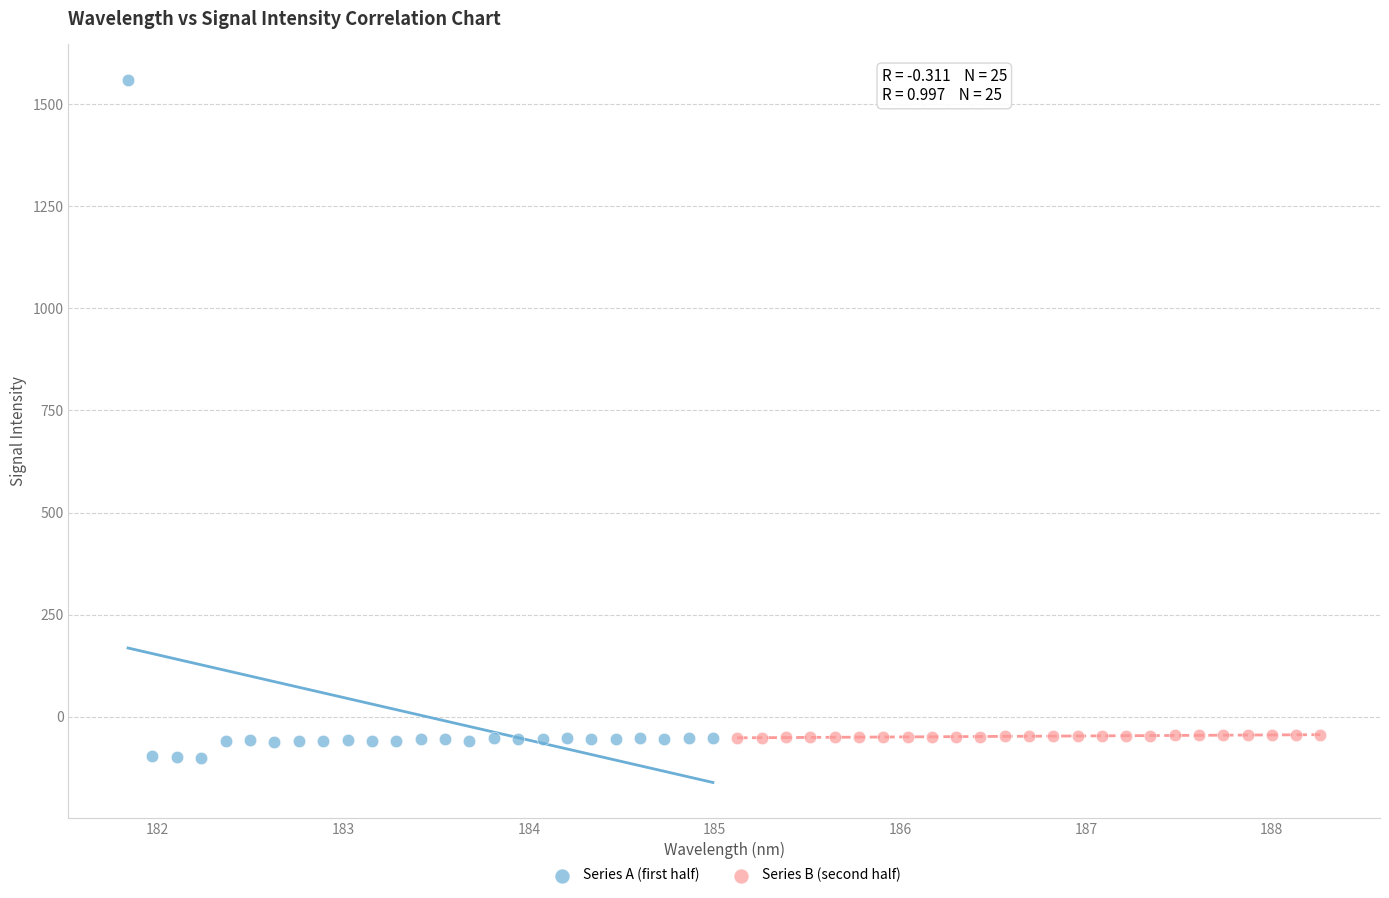

Which series has the widest spread of Y values?

Series A (first half)